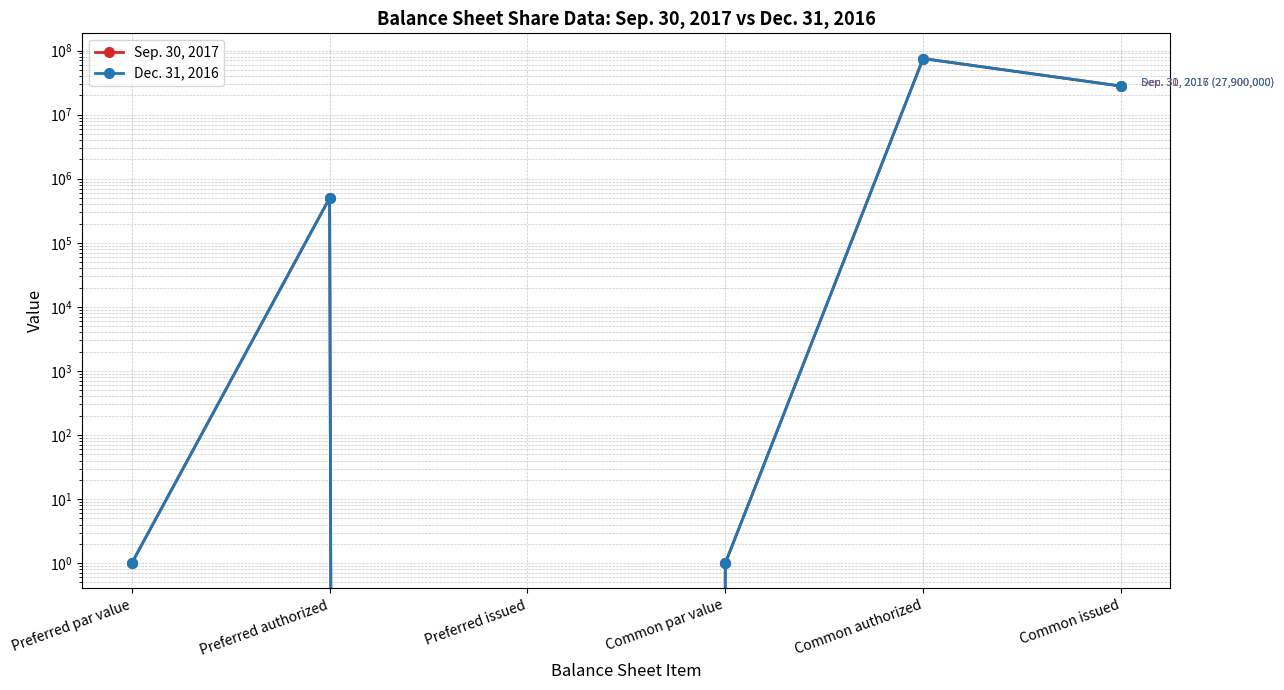

True or false: Sep. 30, 2017 has more than 1 points higher than both neighbors.

True